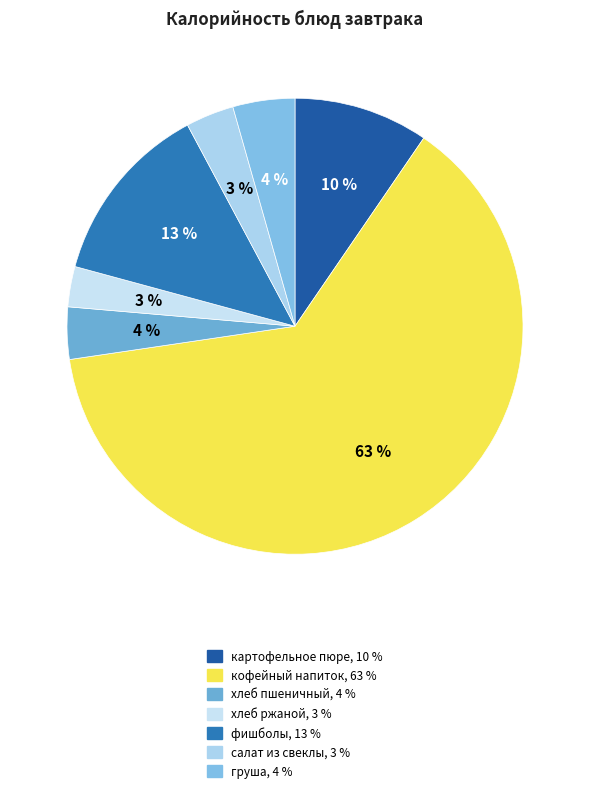

Which category accounts for the majority?

кофейный напиток